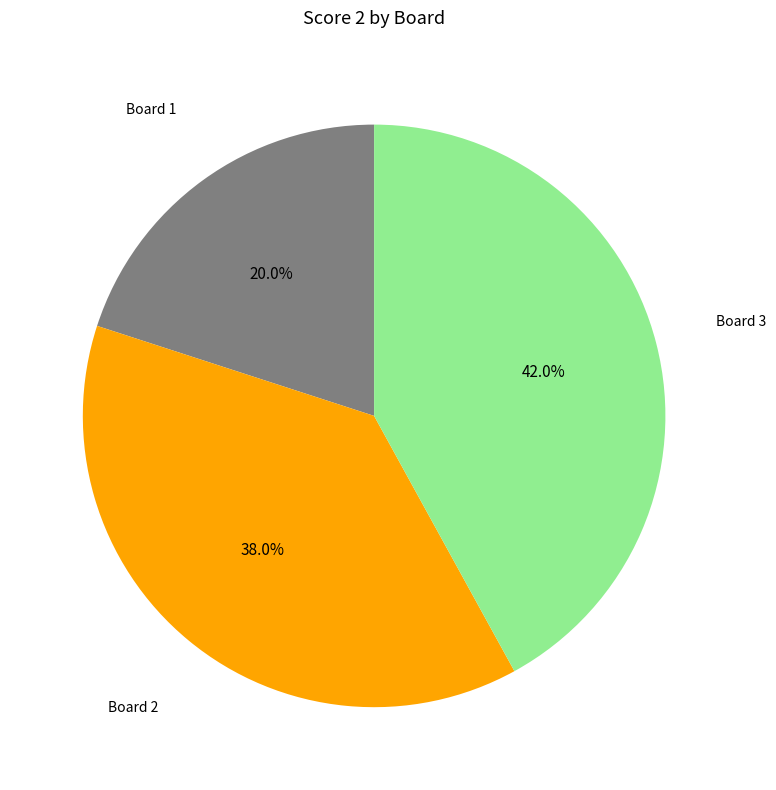

How many segments does this pie chart have?

3